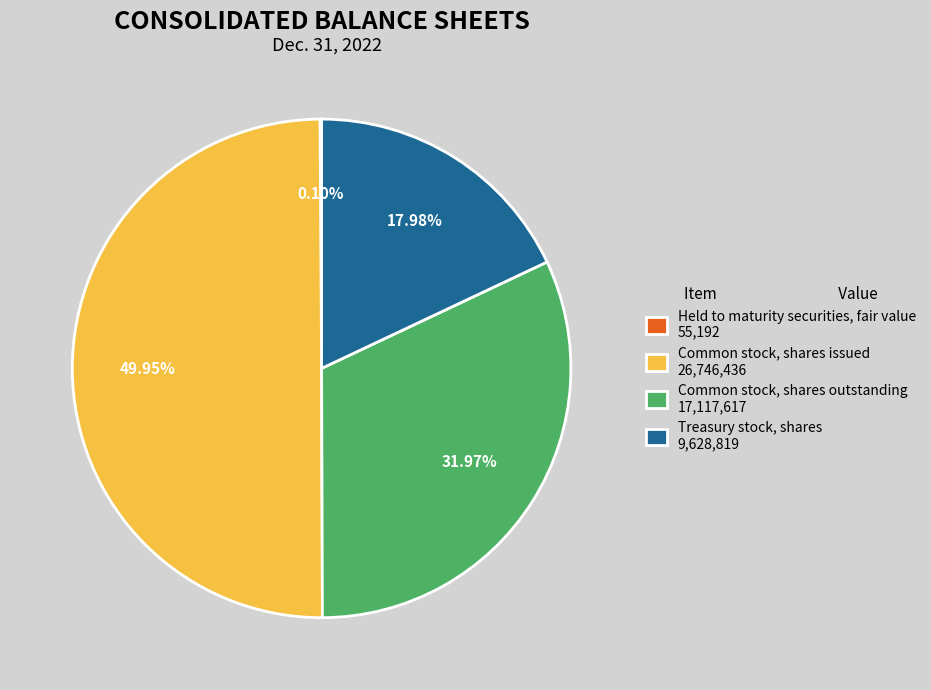

To the nearest percent, what is the average slice percentage?

25%